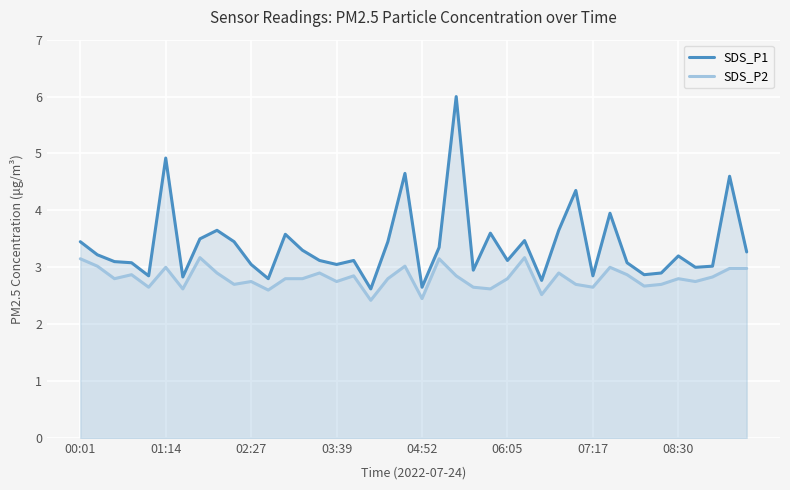

Which series has the widest spread of values?

SDS_P1